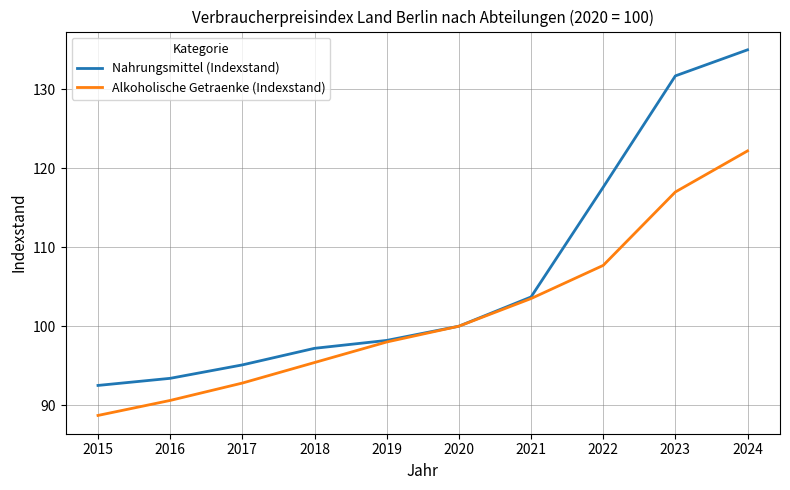

Does the chart display data point markers on the line(s)?

No